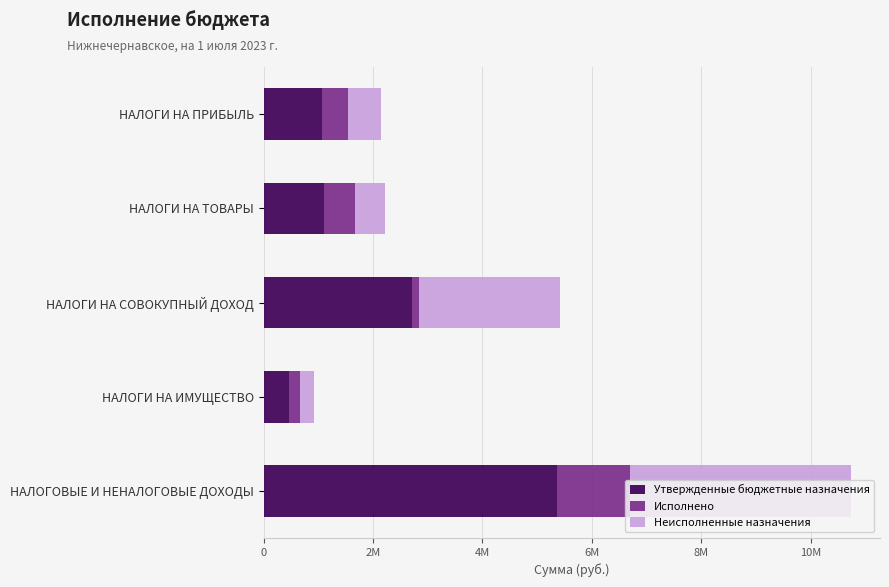

Reading right to left, extract all data points from this chart.

Утвержденные бюджетные назначения: 5366100.0	463600.0	2713800.0	1112300.0	1076400.0
Исполнено: 1341063.7	197173.4	123479.0	549878.6	470532.7
Неисполненные назначения: 4024985.0	266426.6	2590321.0	562421.4	605816.0